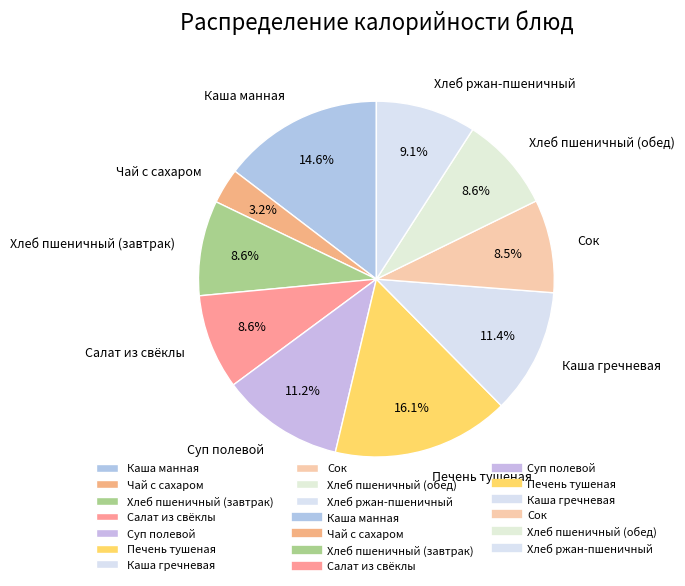

To the nearest percent, what is the difference between the largest and smallest slice percentages?

13%